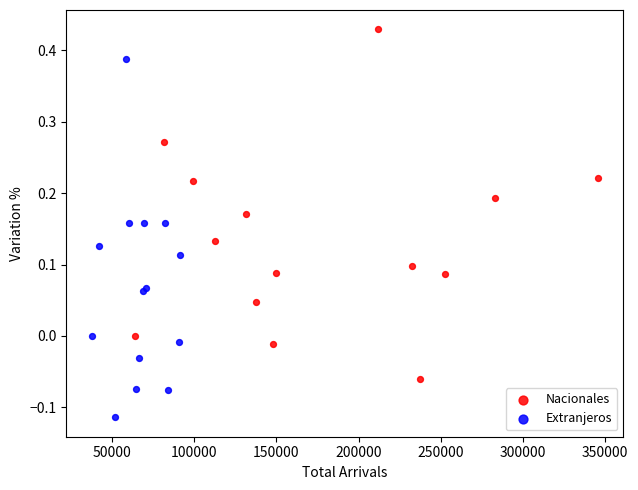

Which series contains the highest Y value?

Nacionales